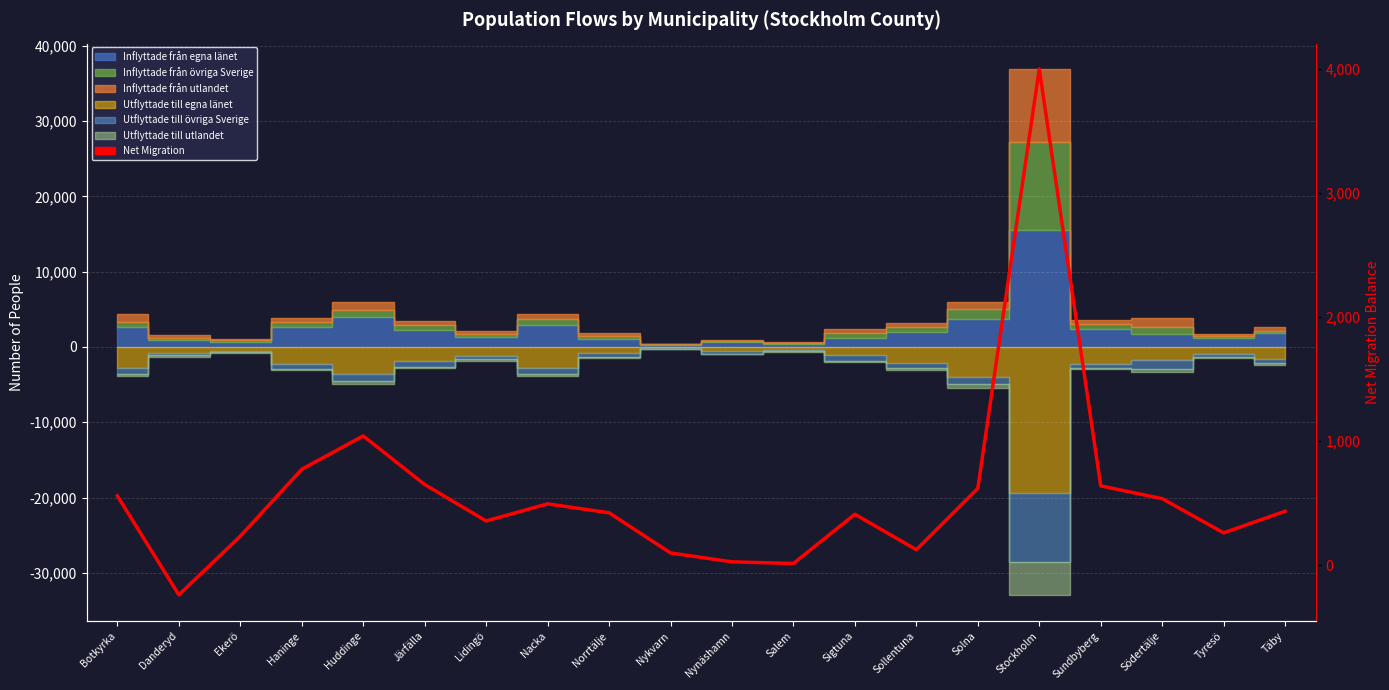

The chart shows a value of 650 at Järfälla. True or false?

True